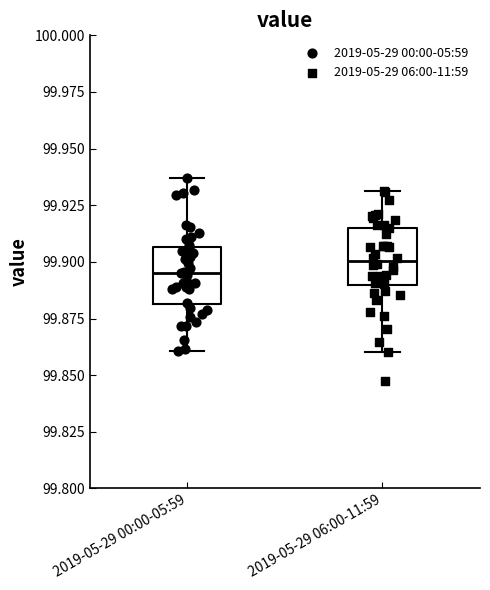

Reading left to right, transcribe this box plot: for each box, give where its median line is, the range the box spans, and where its two whiskers end, as read against the y-axis. The values are not printed on the chart, so give them approximately, as read against the axis.

2019-05-29 00:00-05:59: median 99.895, box 99.880 to 99.905, whiskers 99.860 to 99.935
2019-05-29 06:00-11:59: median 99.900, box 99.890 to 99.915, whiskers 99.860 to 99.930